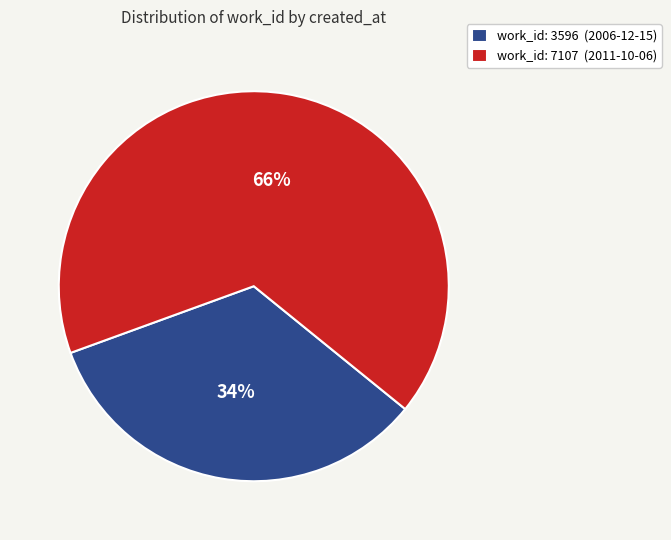

Which slice is the largest?

work_id: 7107 (2011-10-06)